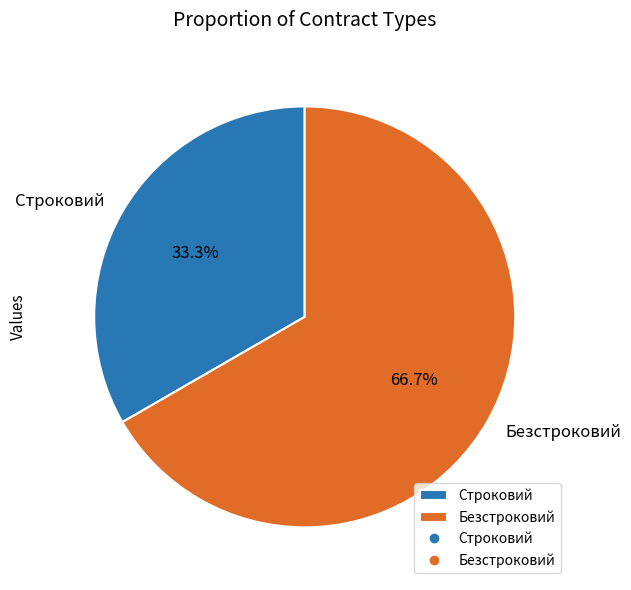

Between Безстроковий and Строковий, which is larger?

Безстроковий